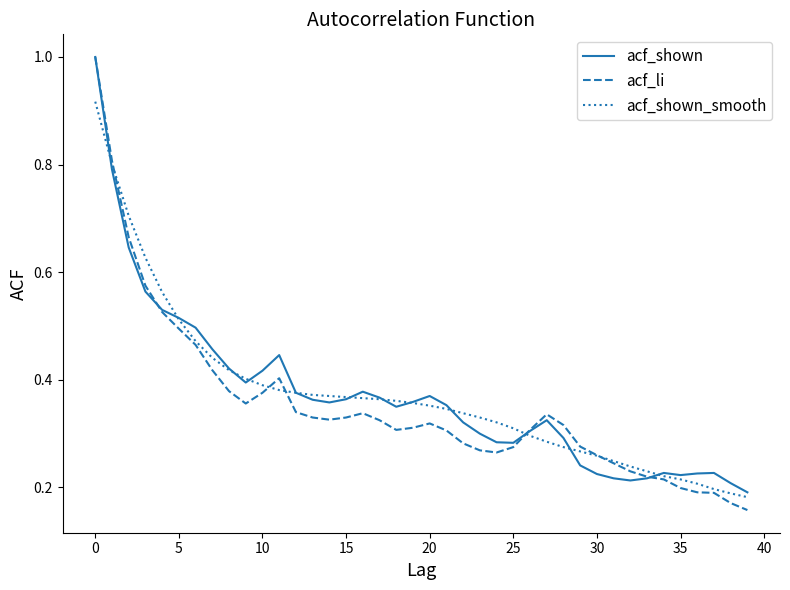

Which series has the largest range (max minus min)?

acf_li